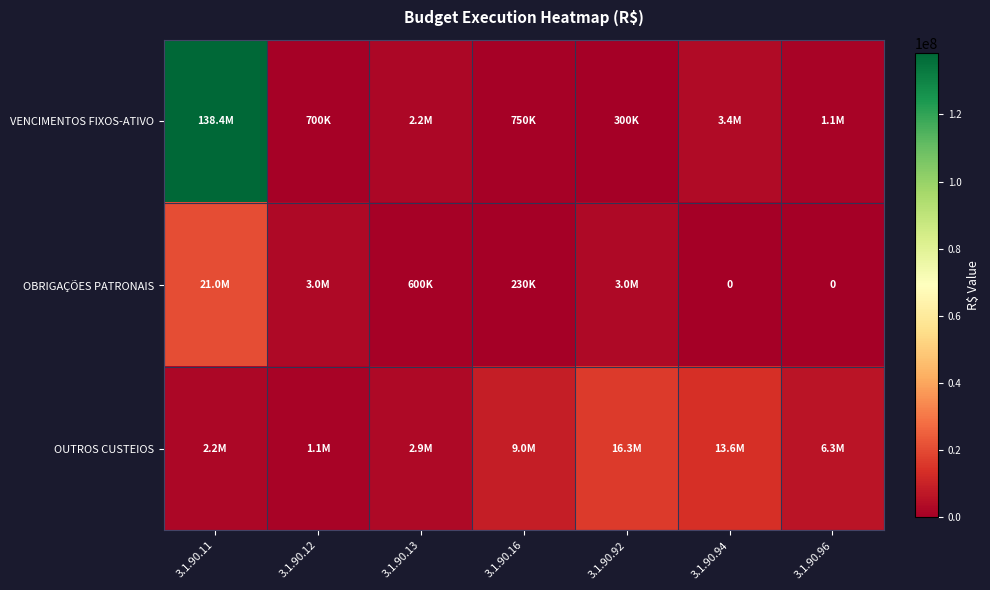

Is it true that VENCIMENTOS FIXOS-ATIVO equals 2200000 at 3.1.90.13?

True